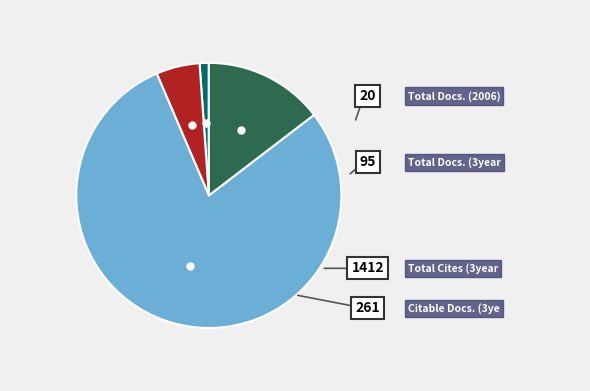

How many slices are in this pie chart?

4